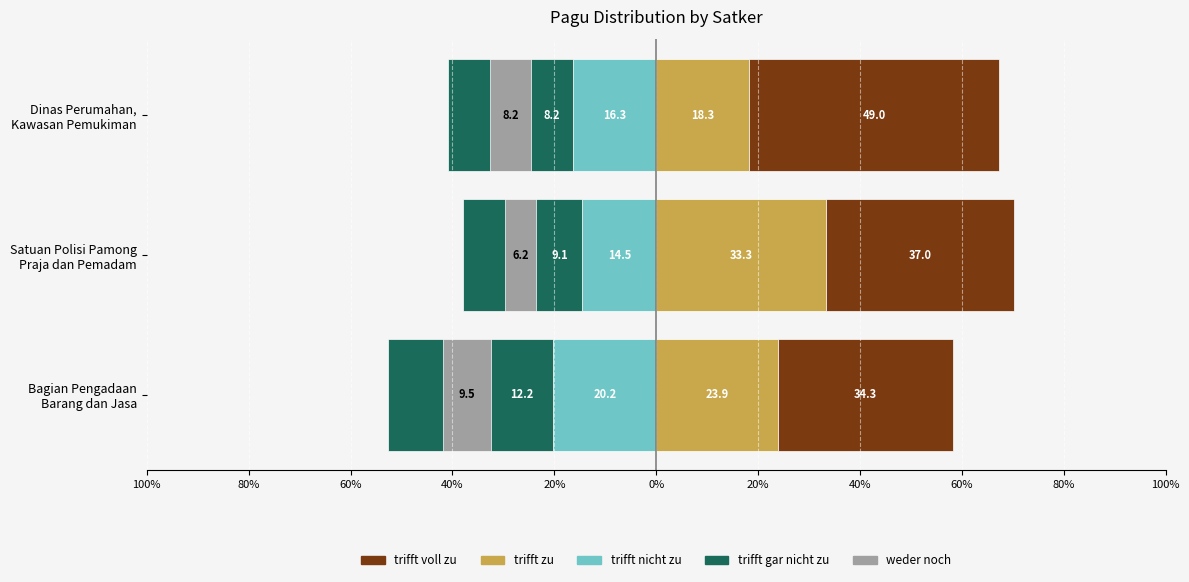

Is it true that trifft nicht zu equals -6.4 at Satuan Polisi Pamong Praja dan Pemadam?

False